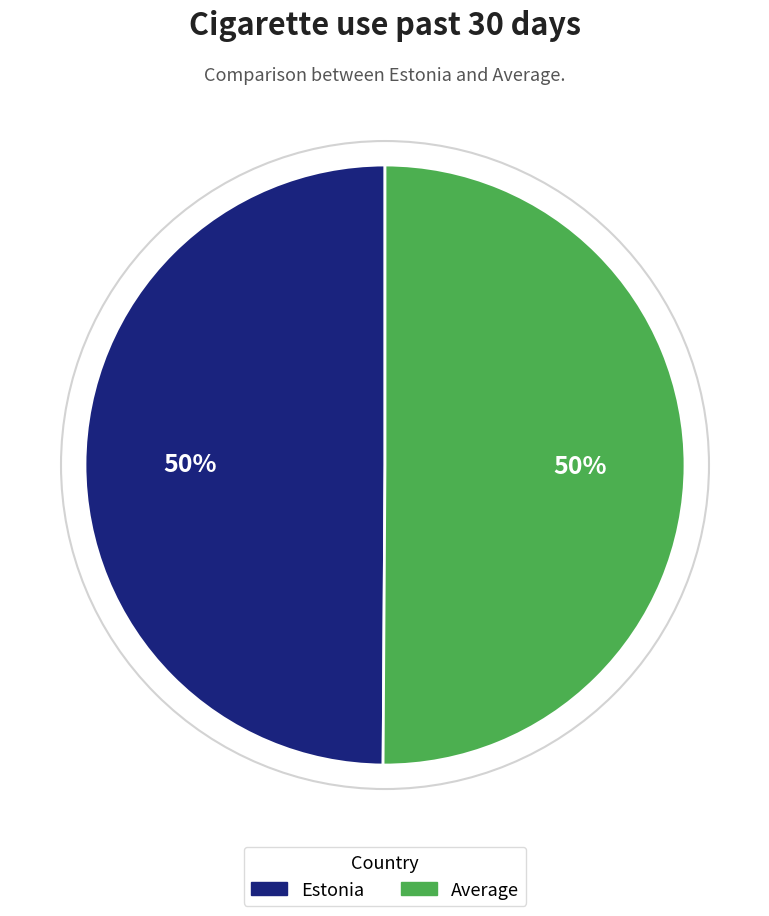

To the nearest percent, what percentage of the pie is Average?

50%